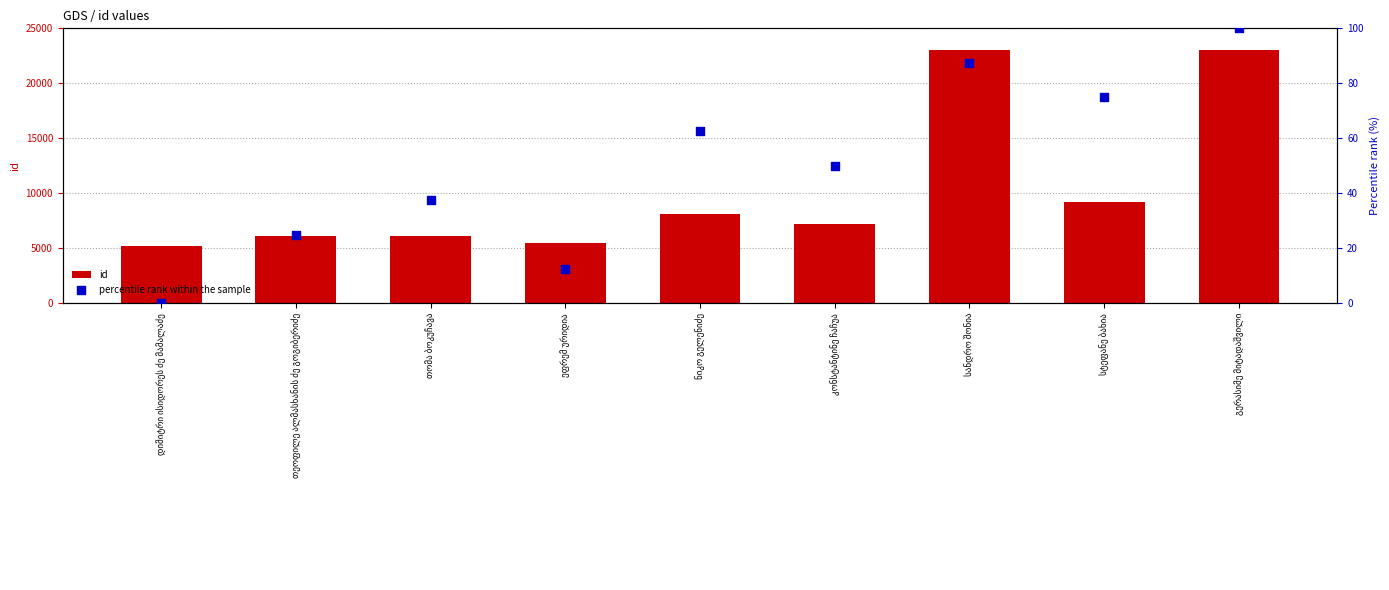

What are all the series names shown in the legend?

id, percentile rank within the sample